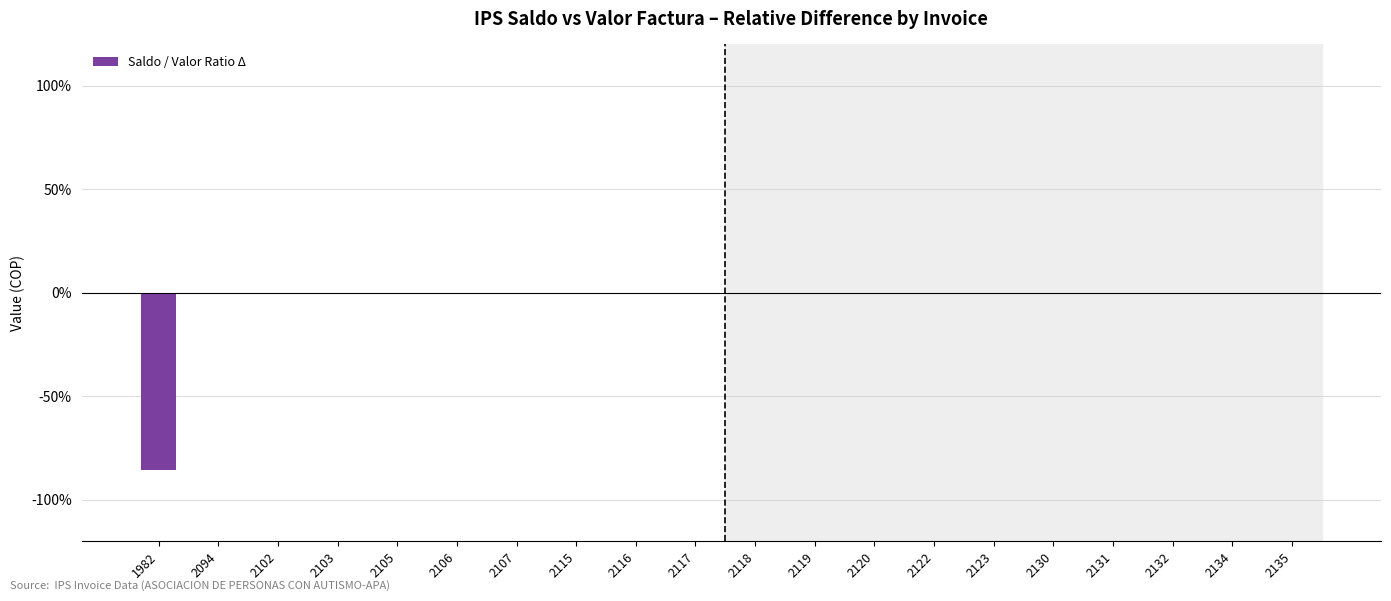

The chart shows a value of 0.0 at 2094. True or false?

True